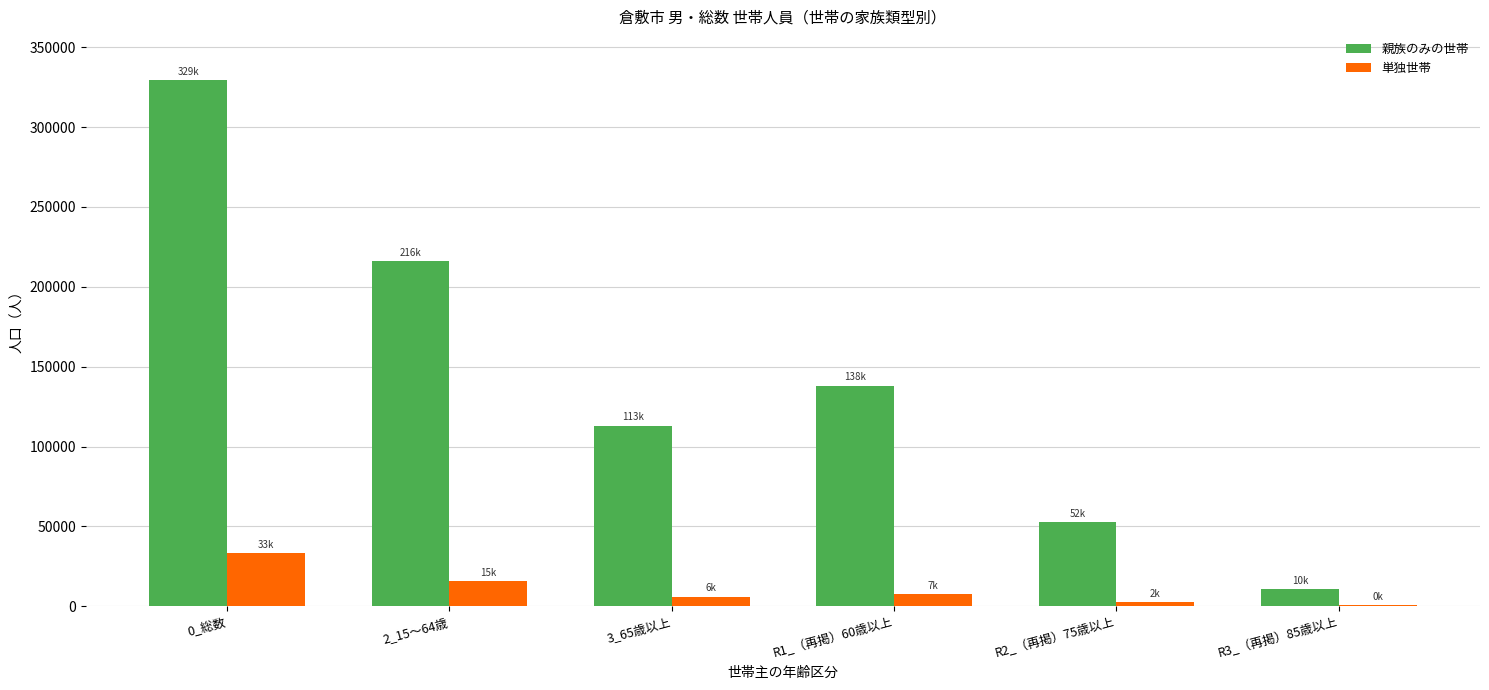

At which label does 親族のみの世帯 reach its peak?

0_総数